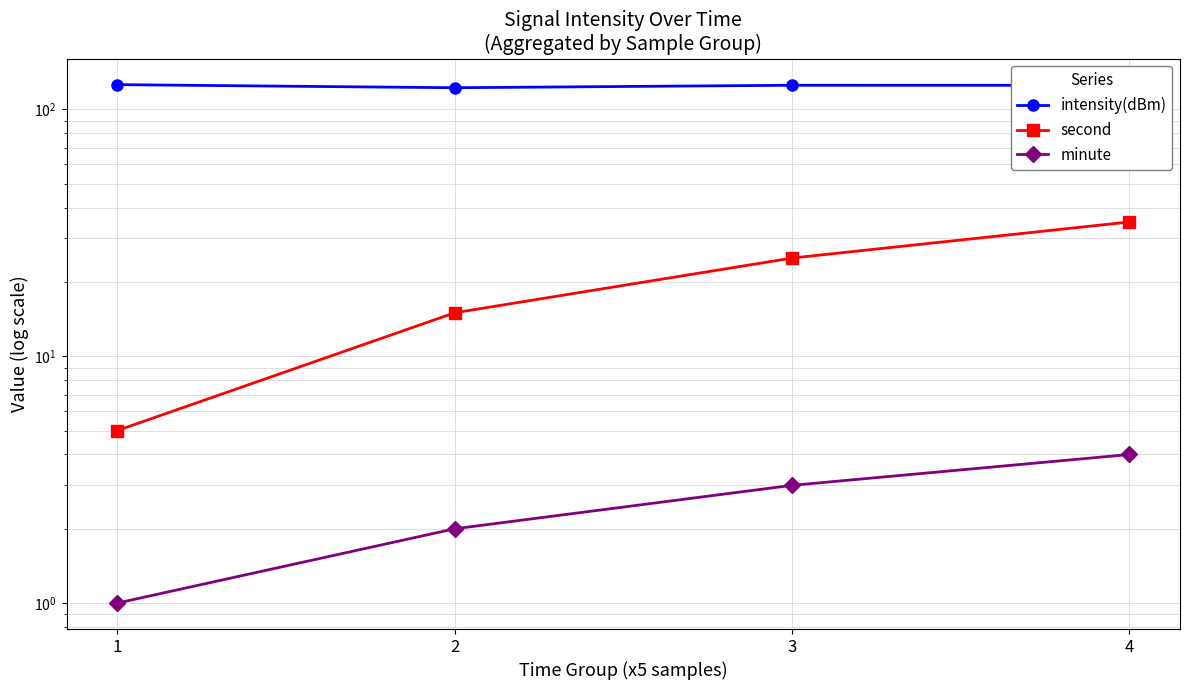

What is the average value of the minute series?

2.5